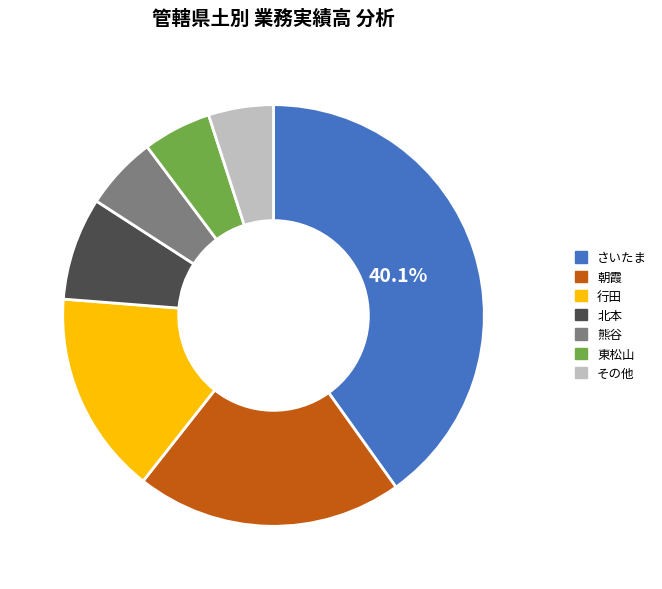

Between その他 and 行田, which is larger?

行田